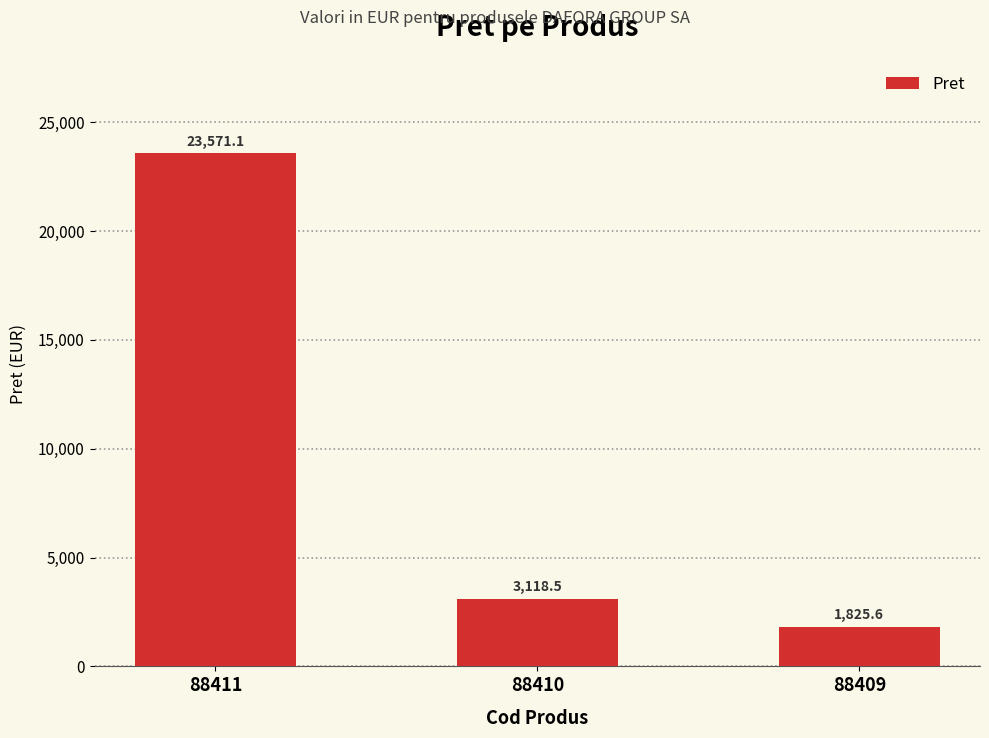

What is the value of the 2nd bar from the left?

3118.5